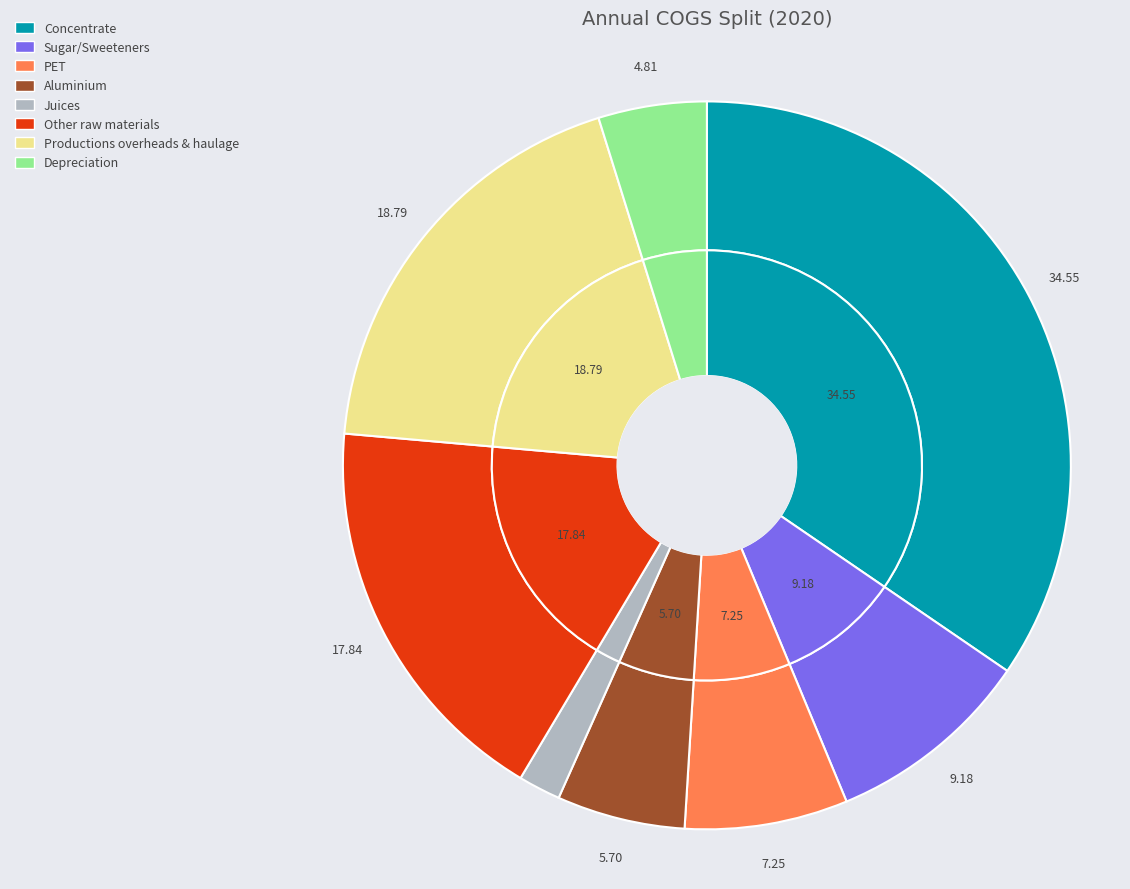

Which category has the smallest portion of the pie?

Juices